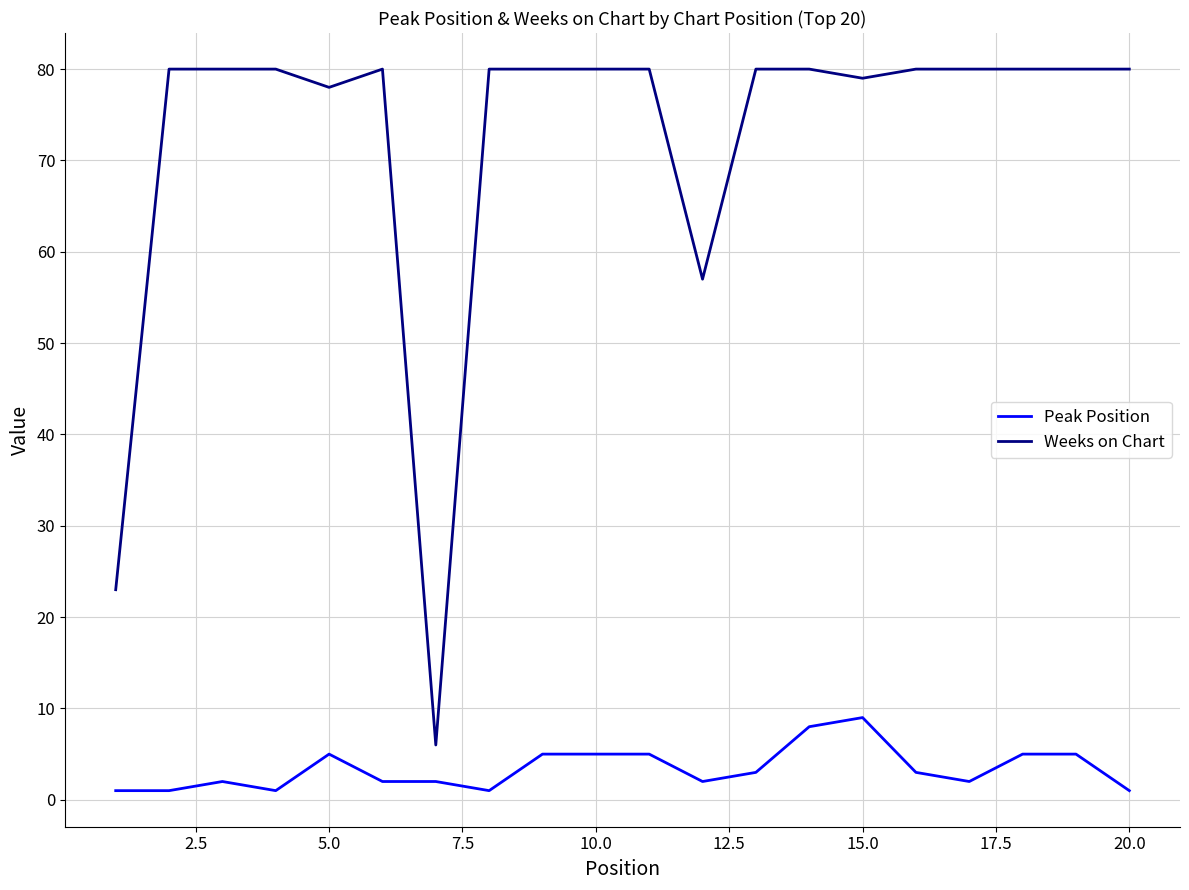

What is the lowest value of the Peak Position series?

1